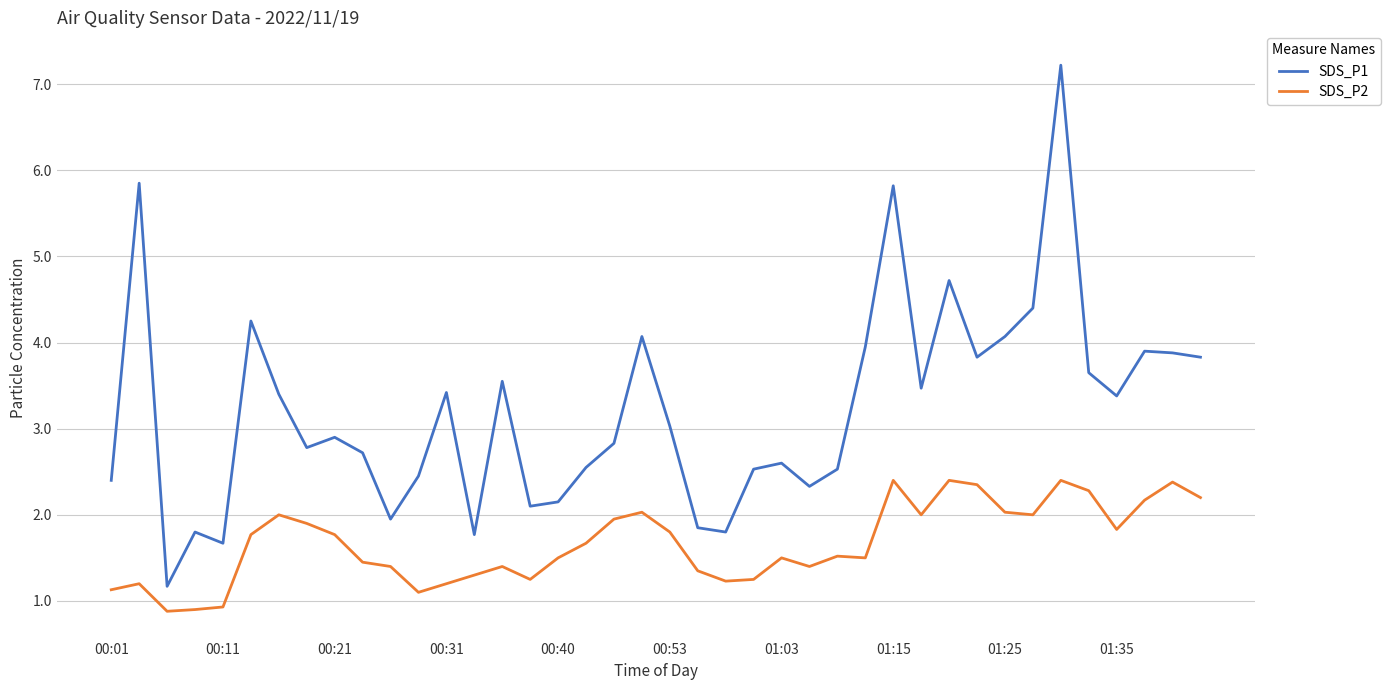

Which series has the largest range (max minus min)?

SDS_P1